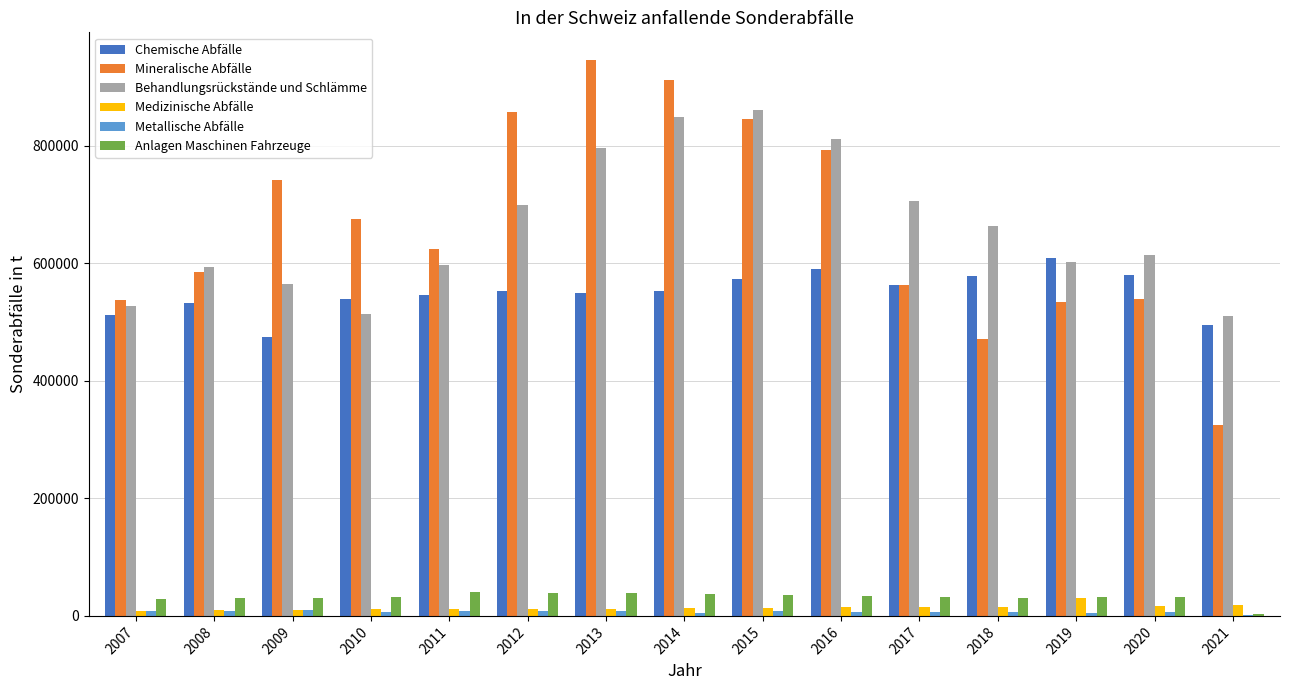

Are the bars horizontal?

No